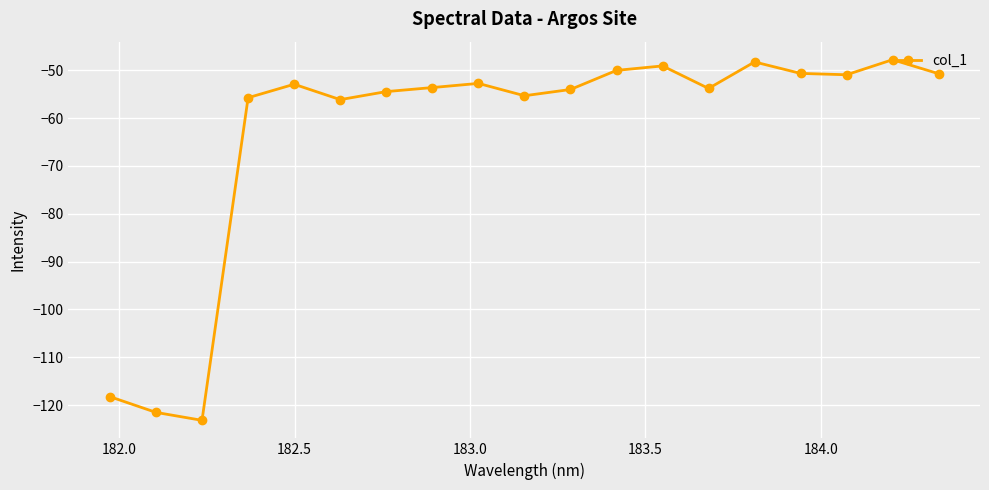

What is the average value?

-63.1